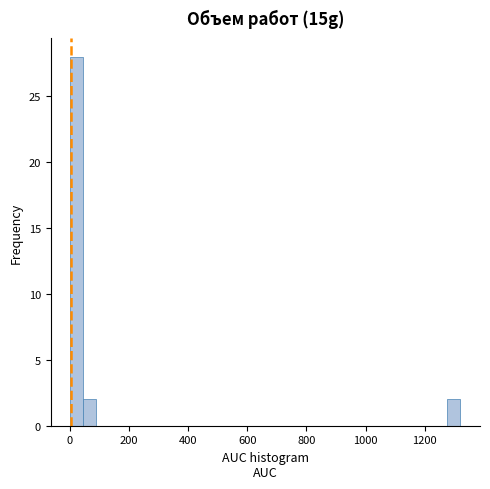

Around what value on the x-axis is the tallest bar? Give the approximate position of its centre, as read against the axis.

20